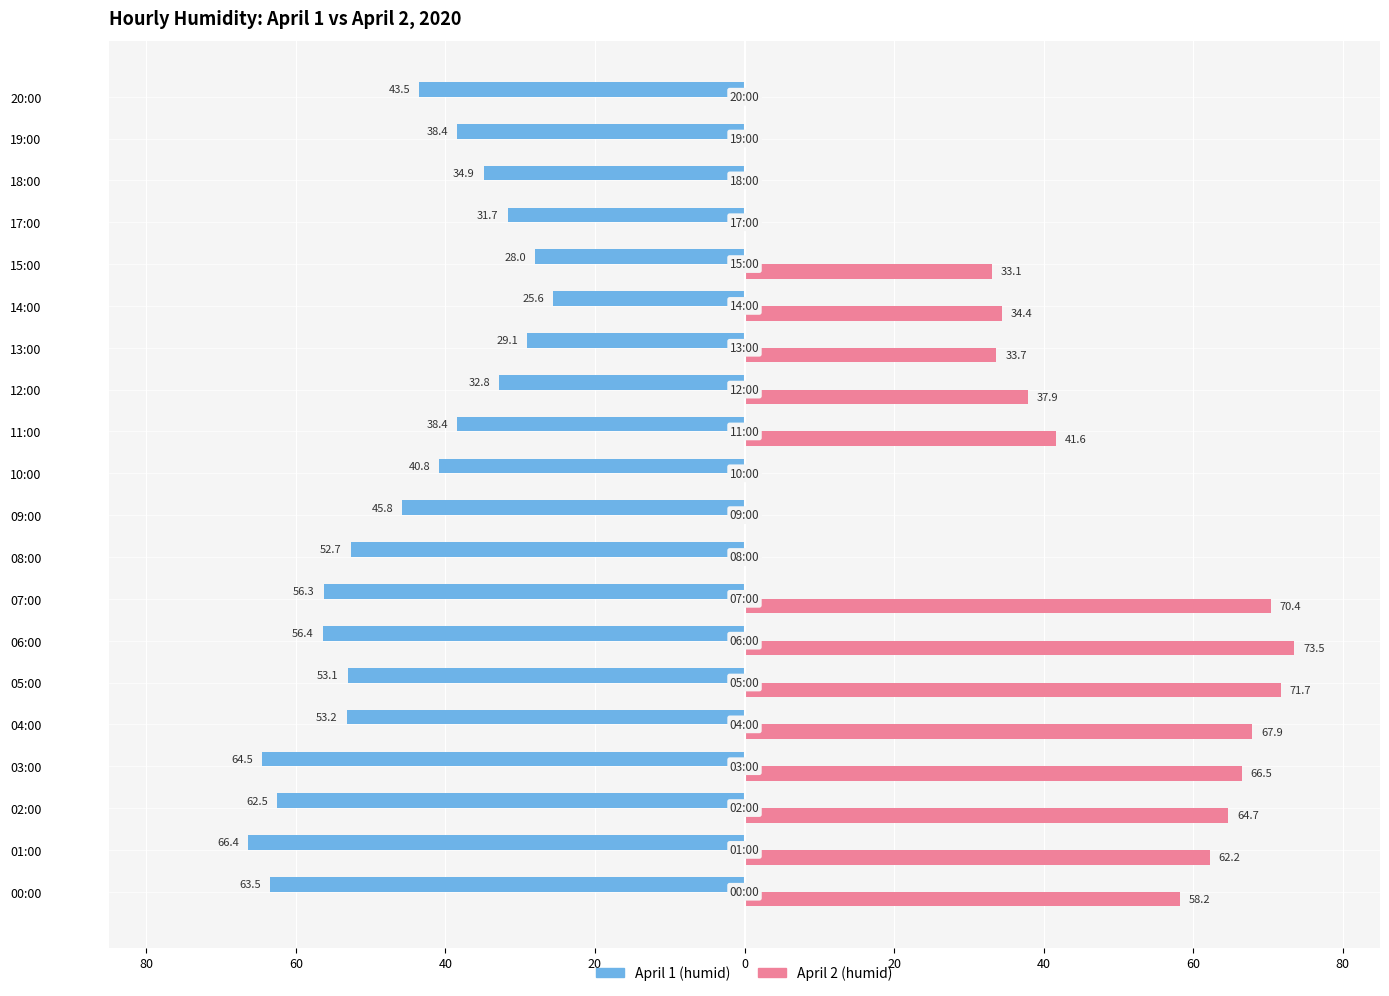

What are all the series names shown in the legend?

April 1 (humid), April 2 (humid)